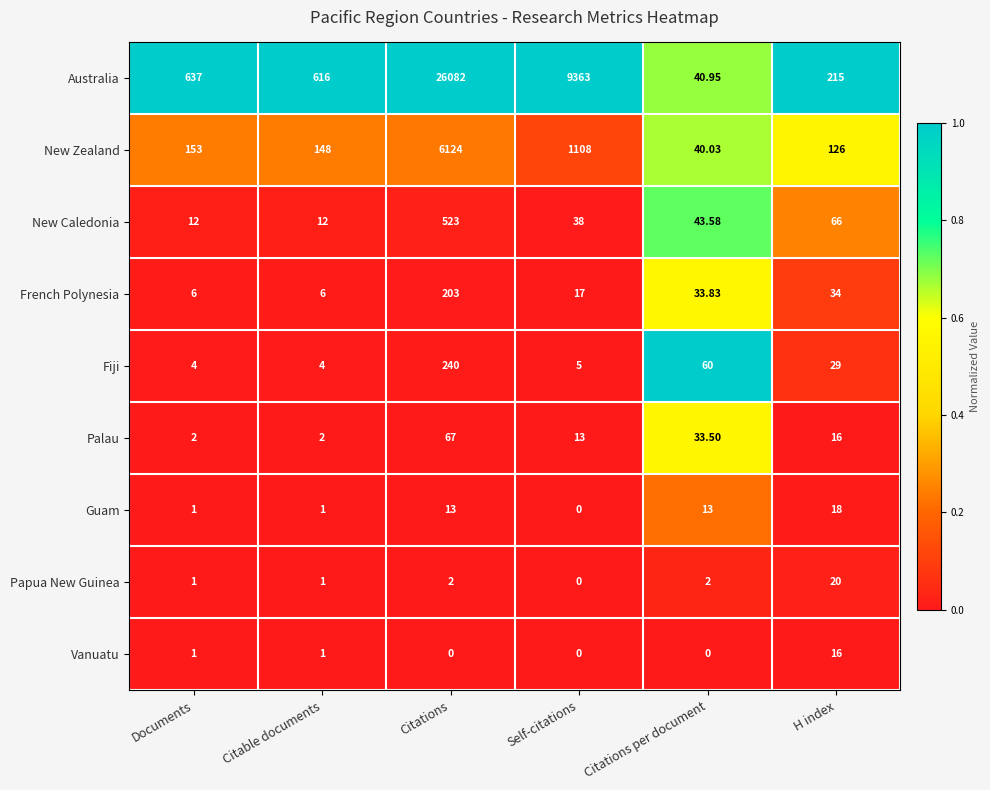

Which series changed the most between Documents and H index?

Australia